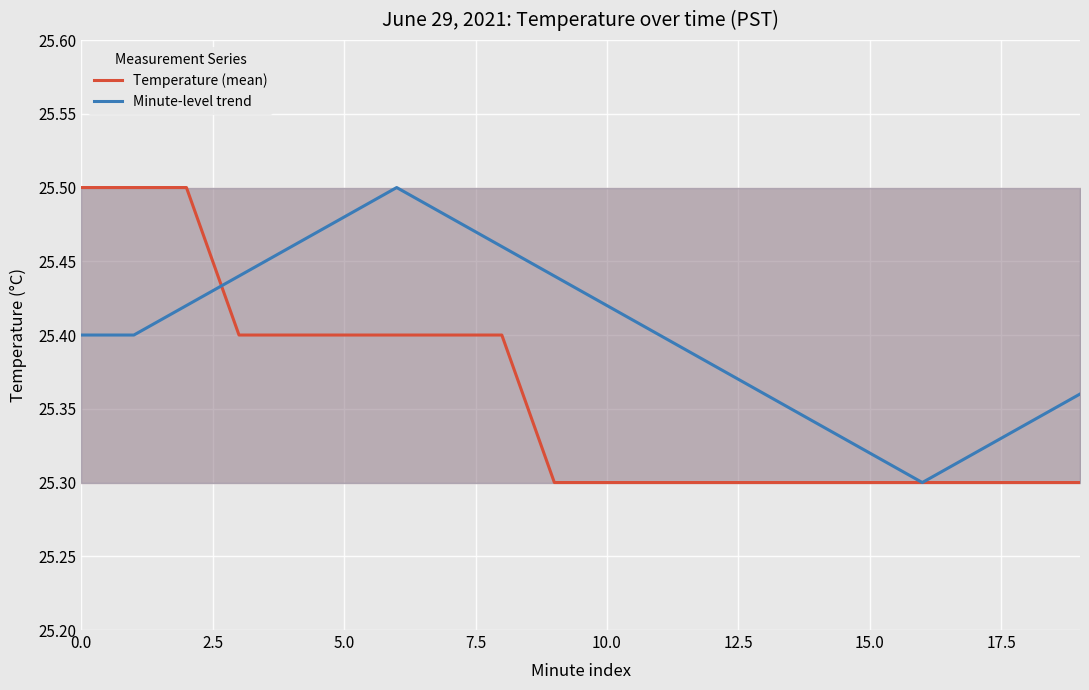

Rank the series by their average value, from lowest to highest.

Temperature (mean), Minute-level trend